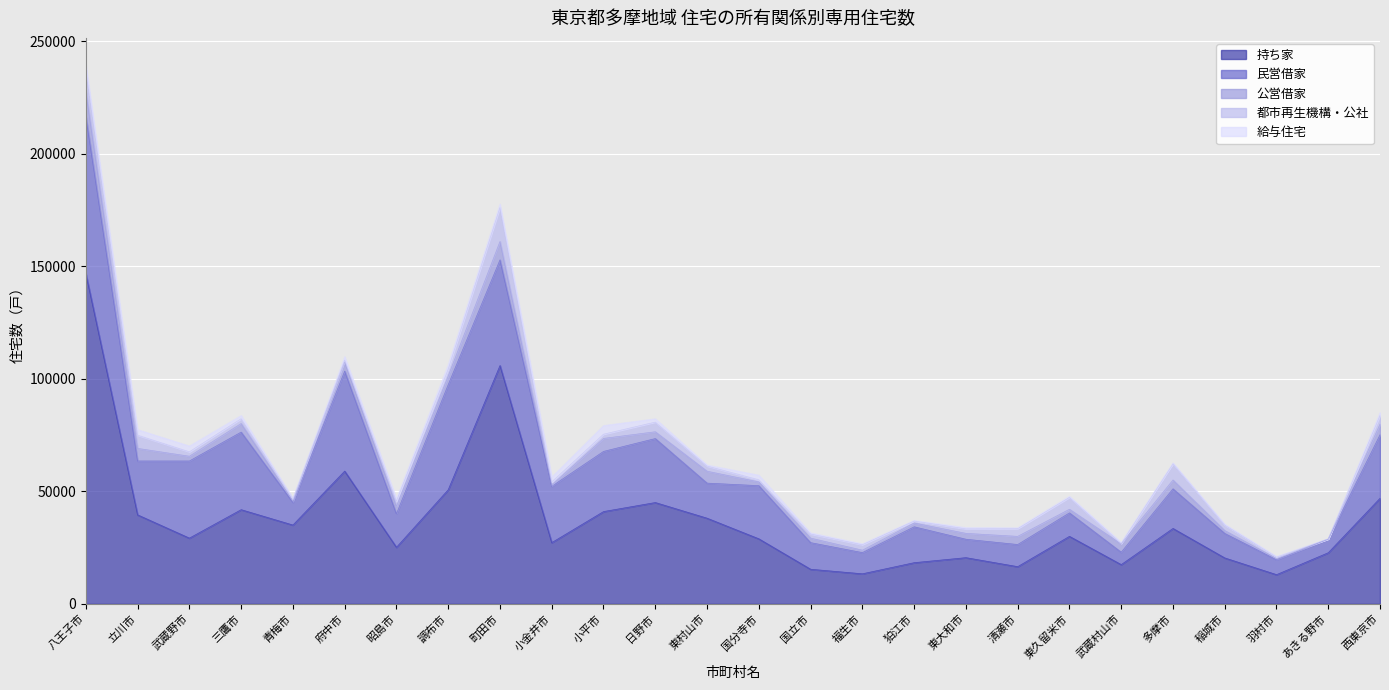

What is the lowest value of the 持ち家 series?

12990